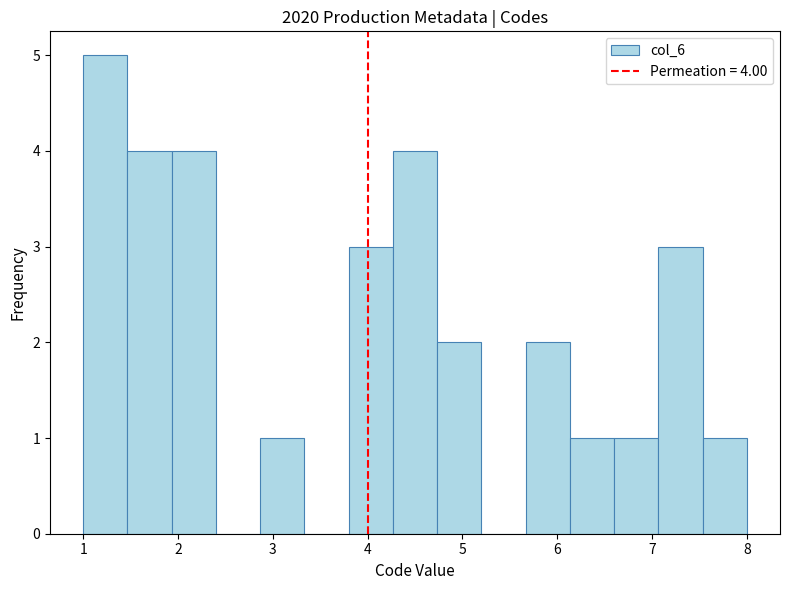

Over which range of the x-axis is the bar tallest?

1.0 to 1.5